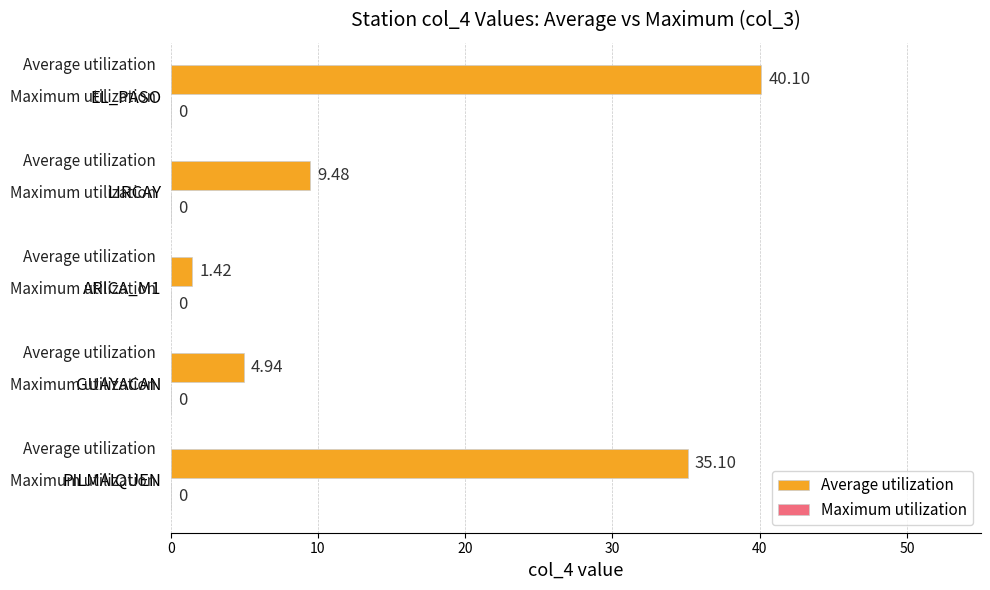

Between EL_PASO and ARICA_M1, which is larger?

EL_PASO